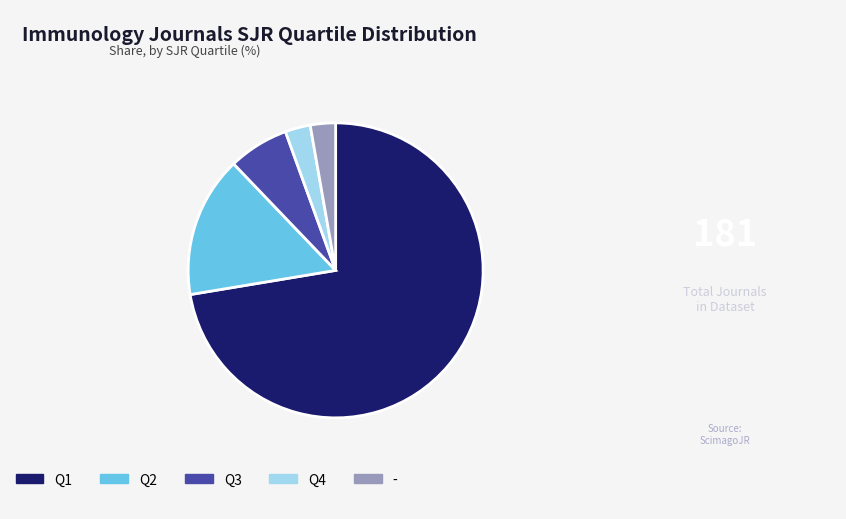

Which slice is the largest?

Q1